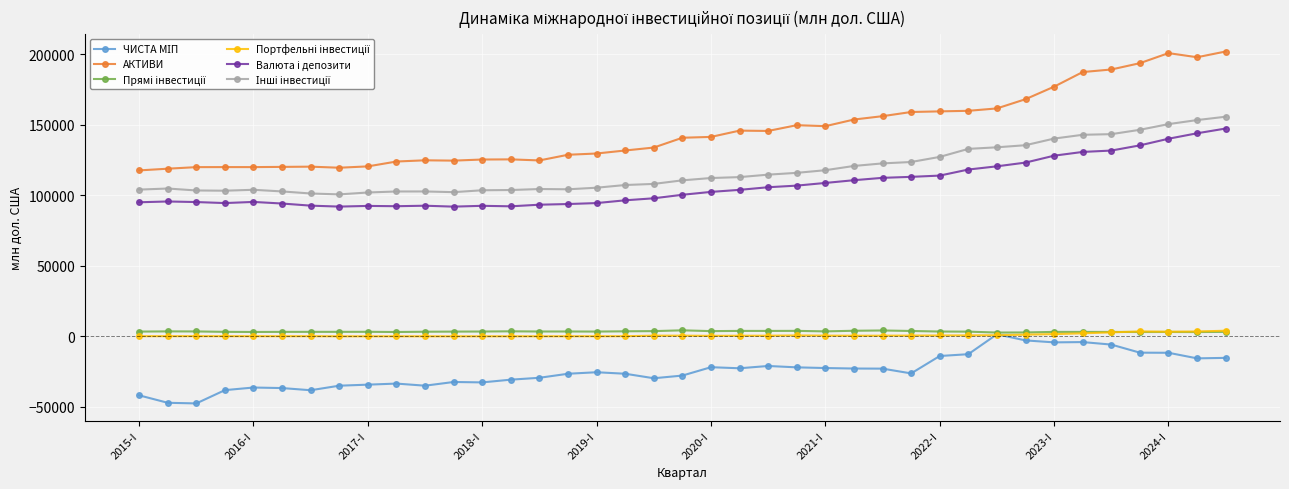

What is the smallest value displayed?

-47473